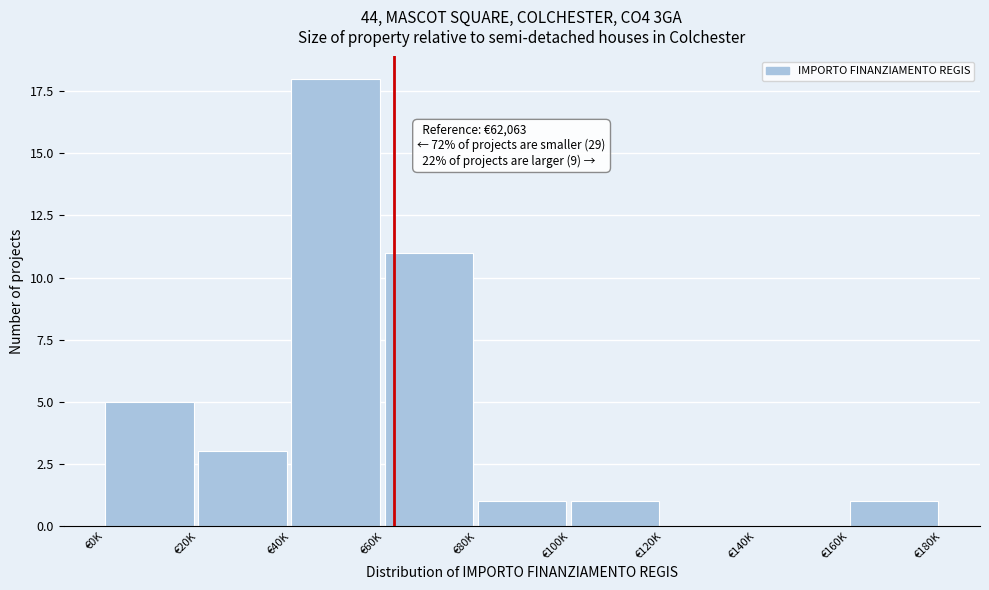

Reading left to right, list all the values displayed in this chart.

€0K=5	€20K=3	€40K=18	€60K=11	€80K=1	€100K=1	€120K=0	€140K=0	€160K=1